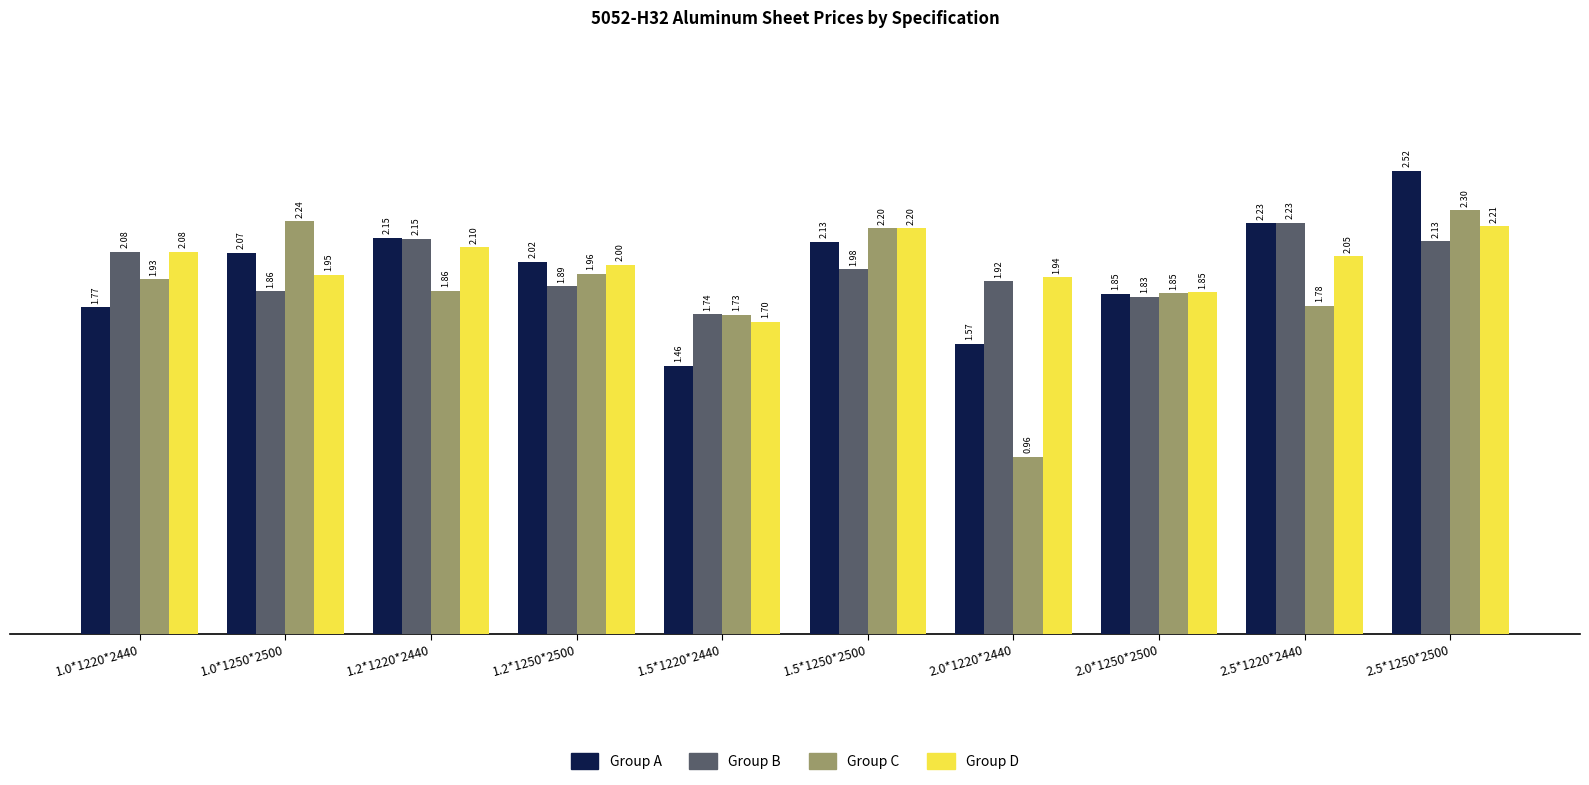

What position from the left is 2.0*1250*2500?

8